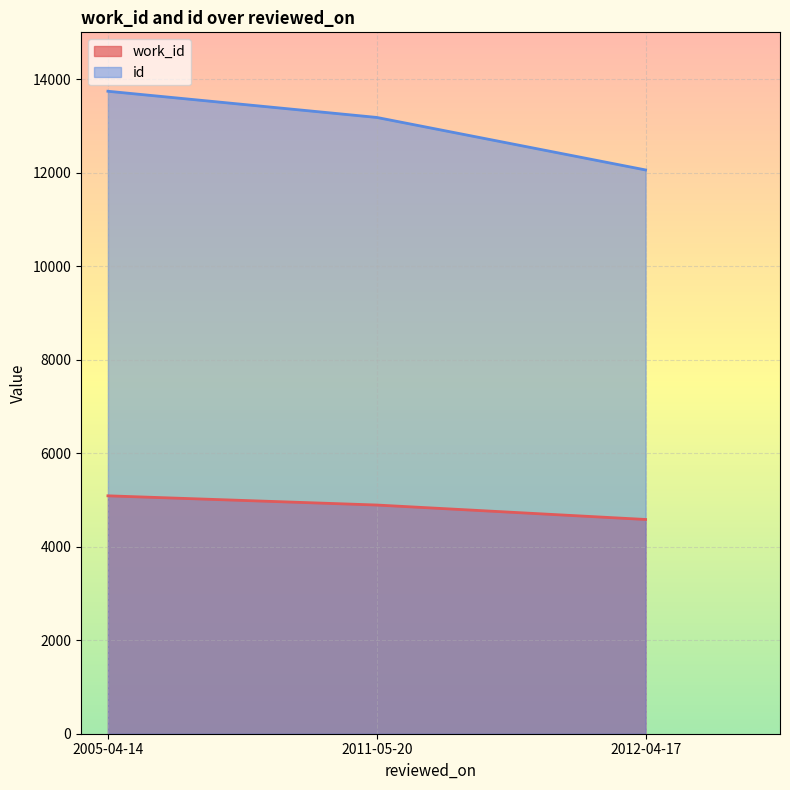

How many lines are shown in the chart?

2